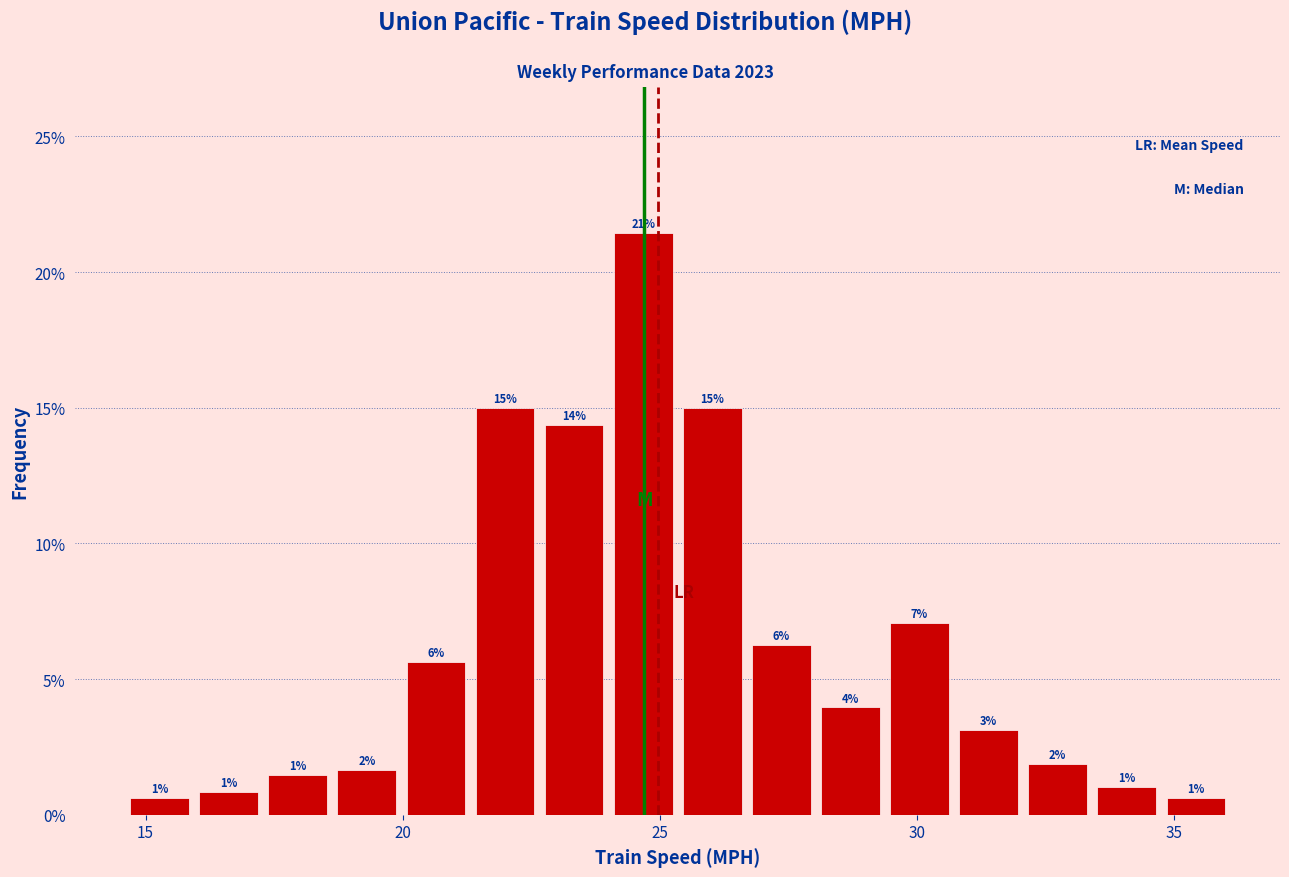

Around what value on the x-axis is the tallest bar? Give the approximate position of its centre, as read against the axis.

24.5